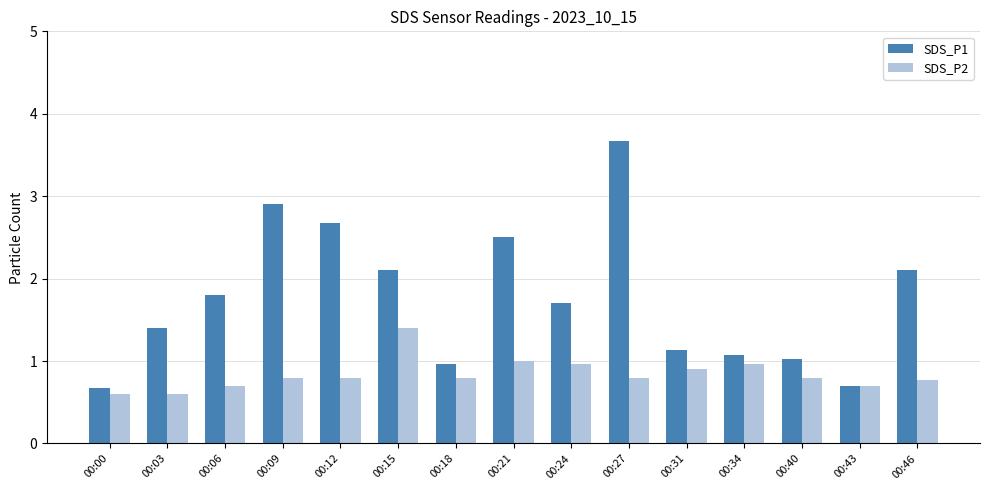

Rank the series by their maximum value, from highest to lowest.

SDS_P1, SDS_P2